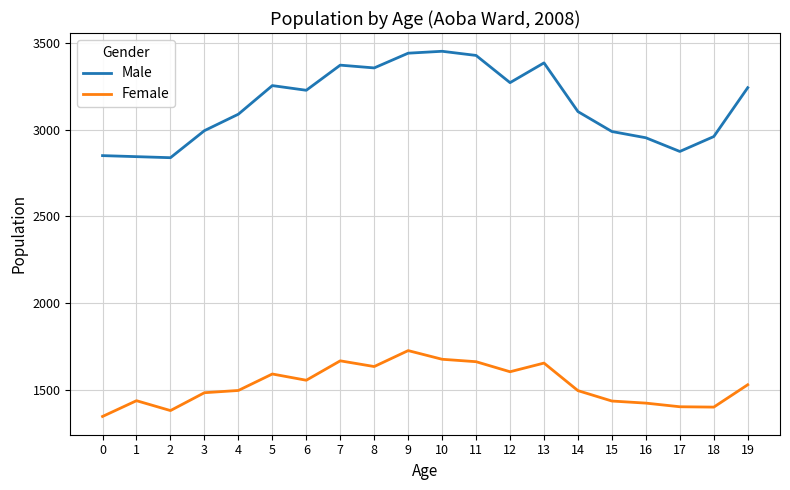

What are all the series names shown in the legend?

Male, Female